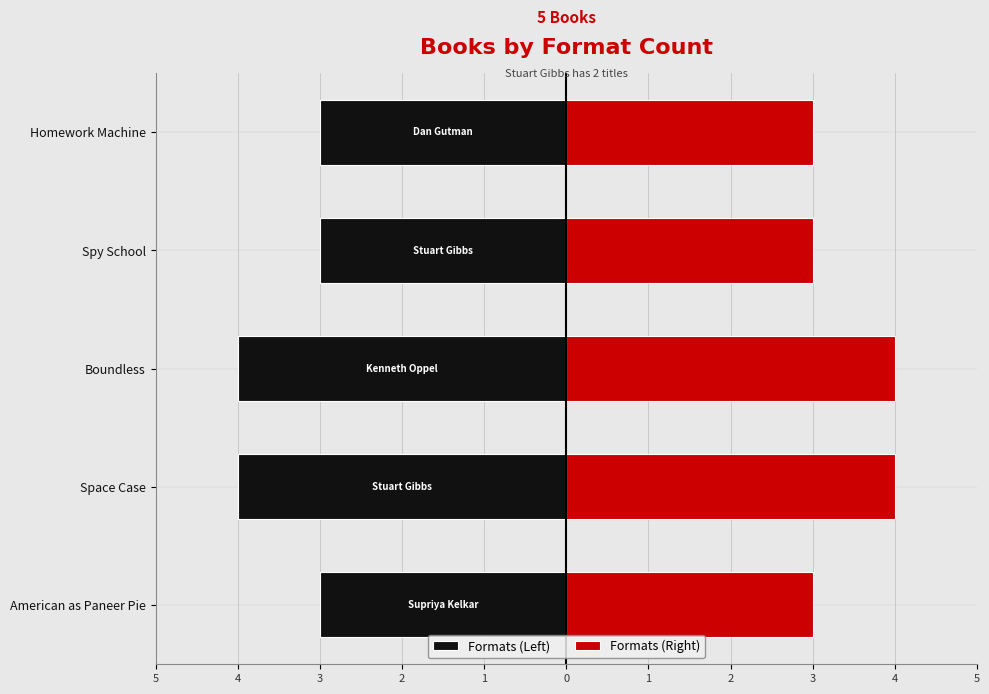

Are the bars grouped side by side (vs. stacked)?

Yes